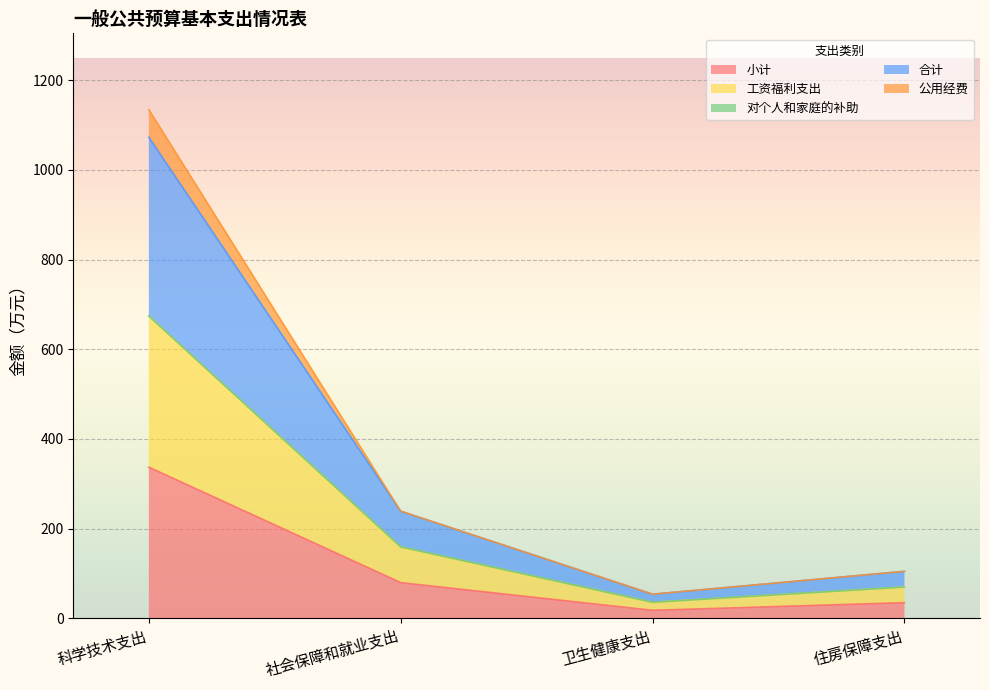

True or false: 公用经费 has more than 2 points higher than both neighbors.

False